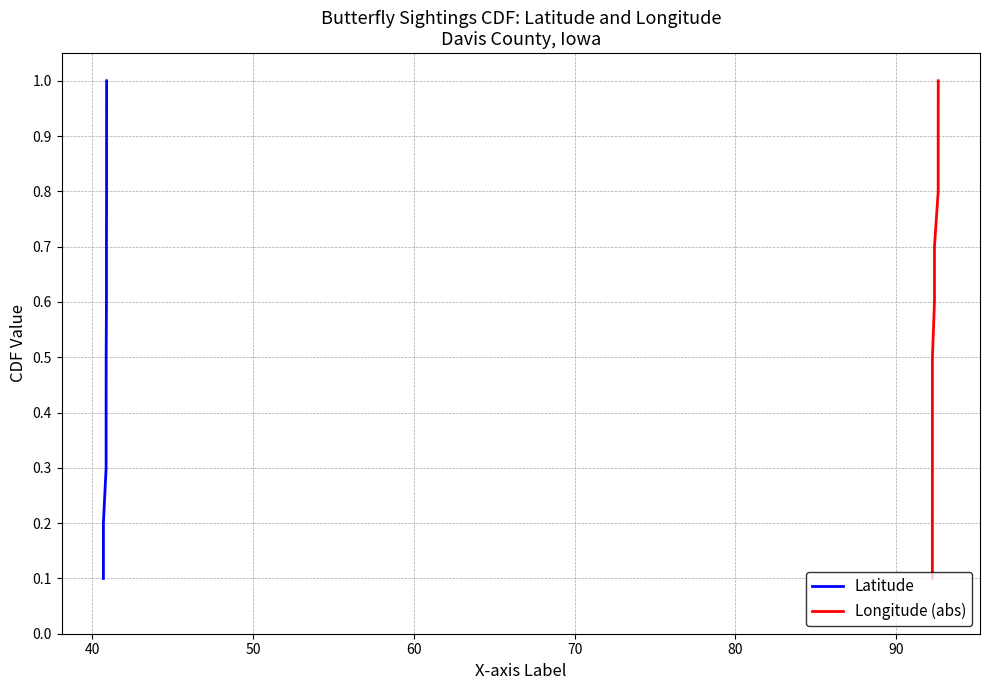

True or false: Longitude (abs) and Latitude intersect in this chart.

False